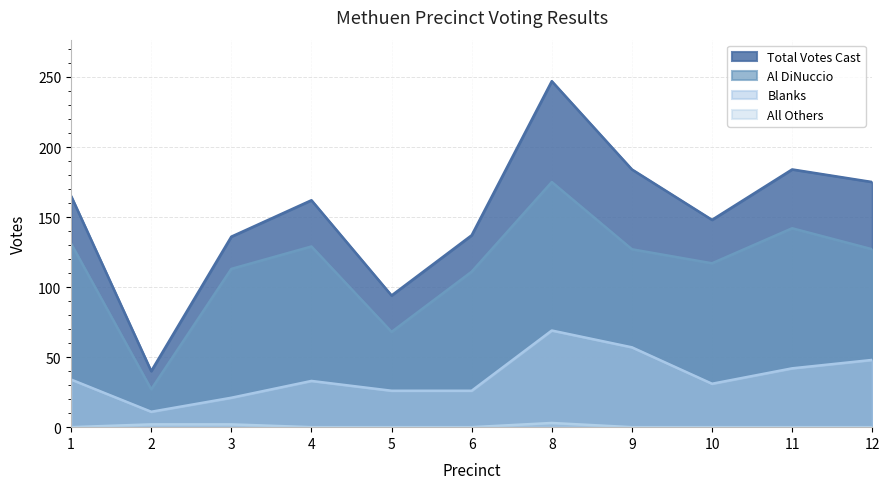

What is the sum of the Al DiNuccio values at 8 and 5?

243